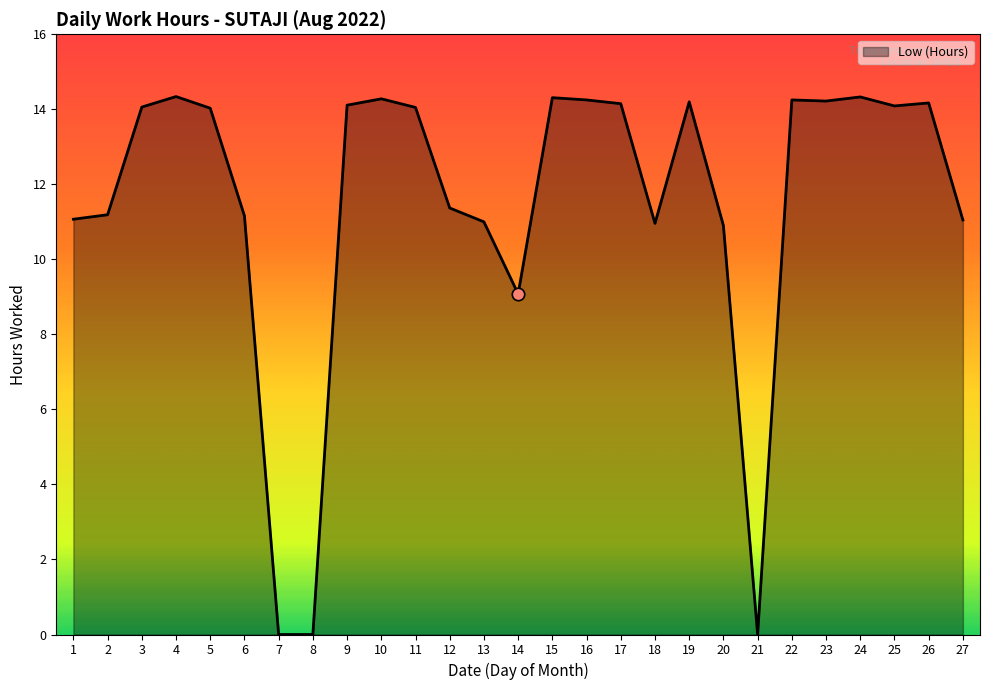

What is the ratio of the value at 13 to the value at 17?

0.8